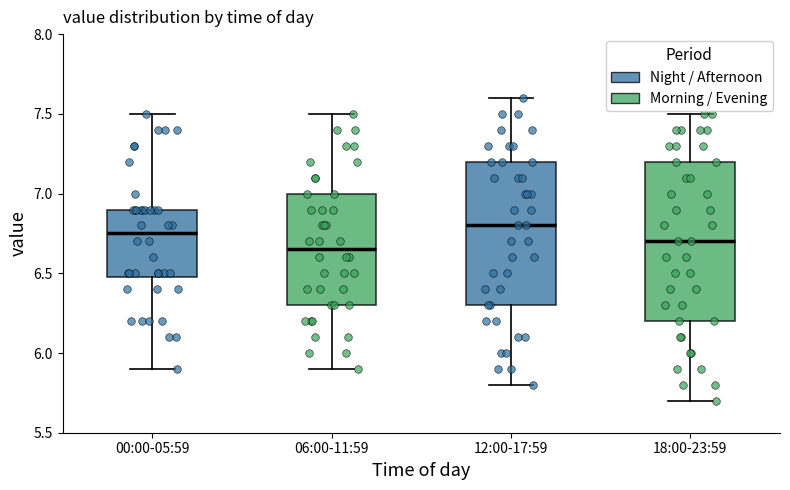

Comparing the boxes themselves (not the whiskers), which one is the tallest?

18:00-23:59